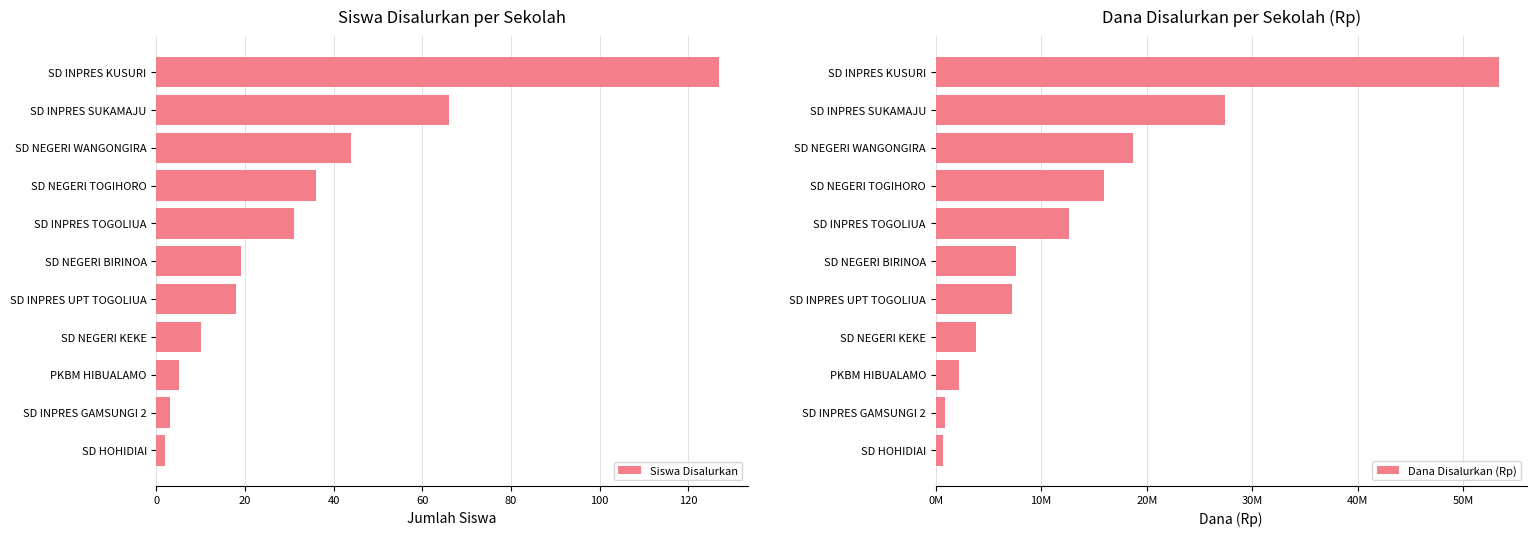

Read the Siswa Disalurkan value at SD NEGERI WANGONGIRA.

44